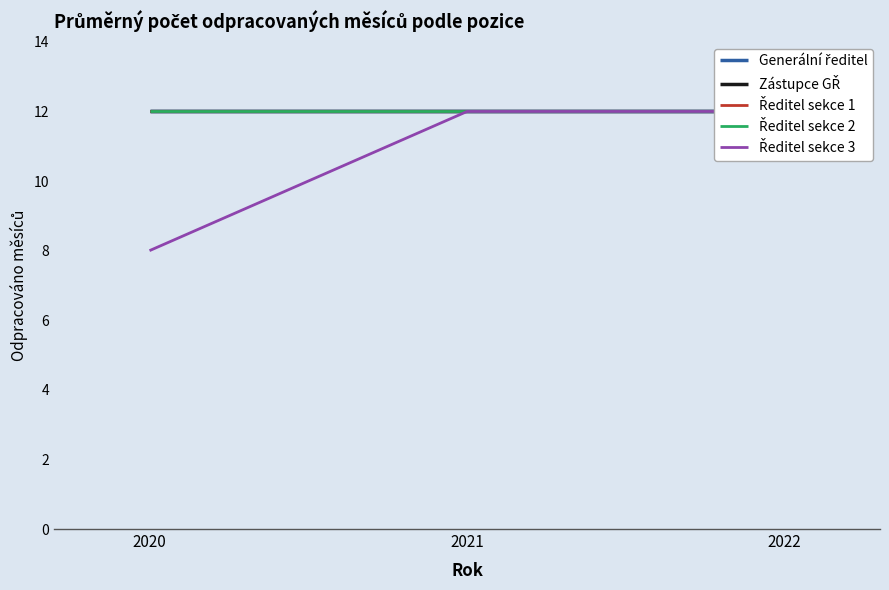

Is the value of Ředitel sekce 3 at 2022 greater than the value of Zástupce GŘ at 2020?

No